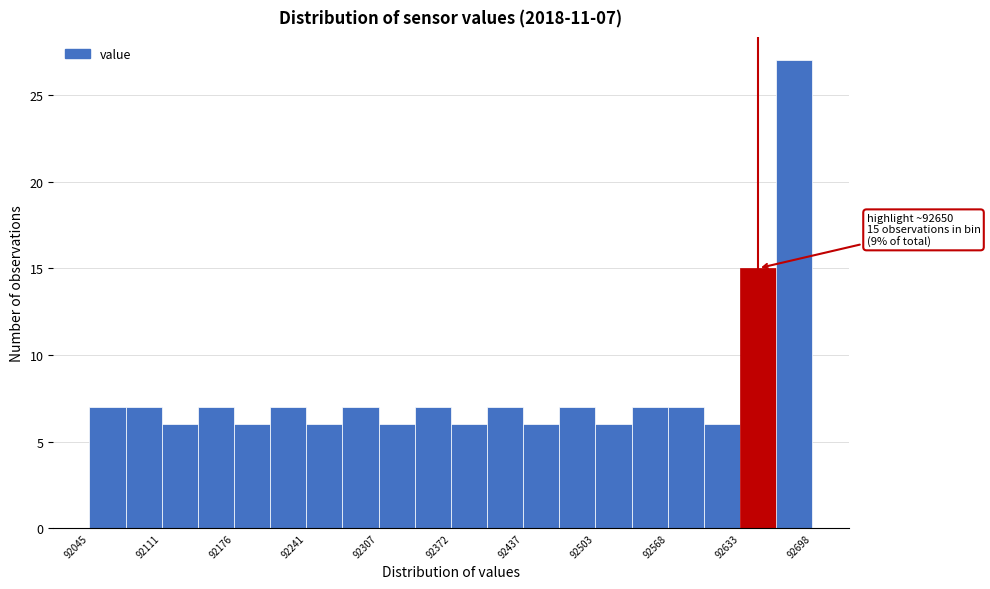

Read against the x-axis, roughly where is the centre of the tallest bar?

92680